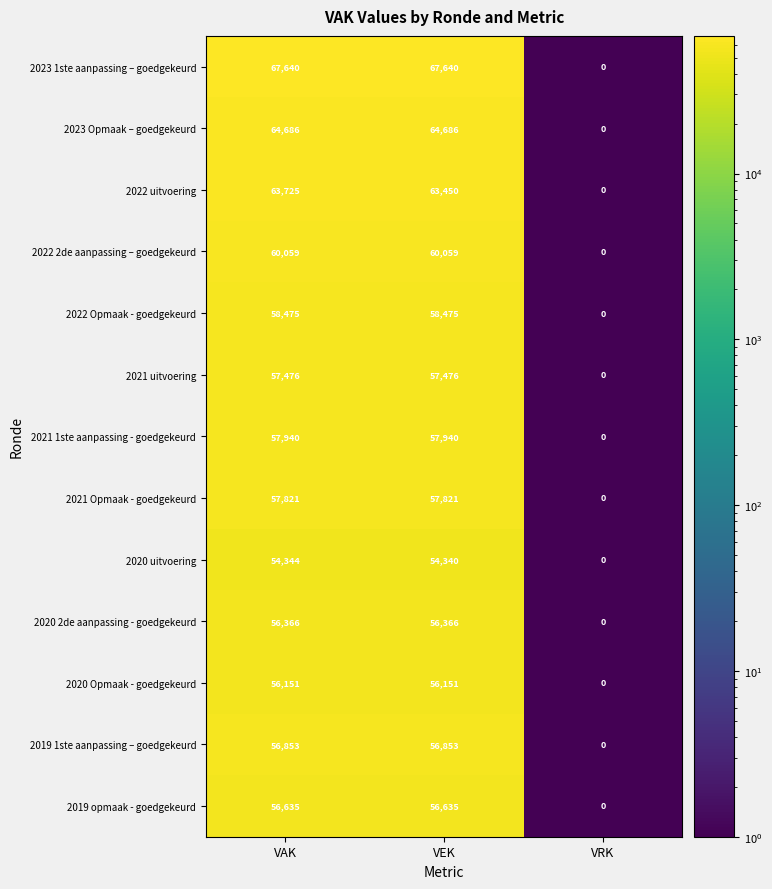

What is the smallest value displayed?

0